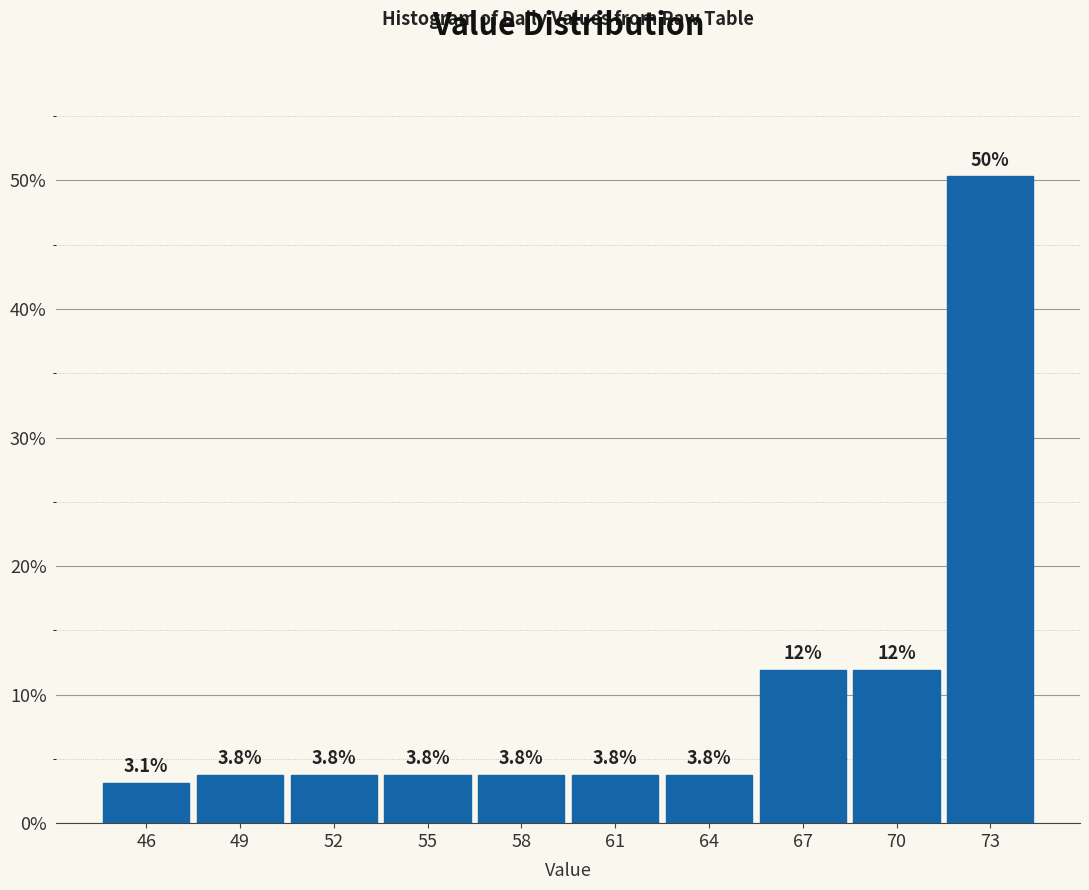

Reading left to right, transcribe all the data shown in this chart.

46=3.1	49=3.8	52=3.8	55=3.8	58=3.8	61=3.8	64=3.8	67=11.9	70=11.9	73=50.3